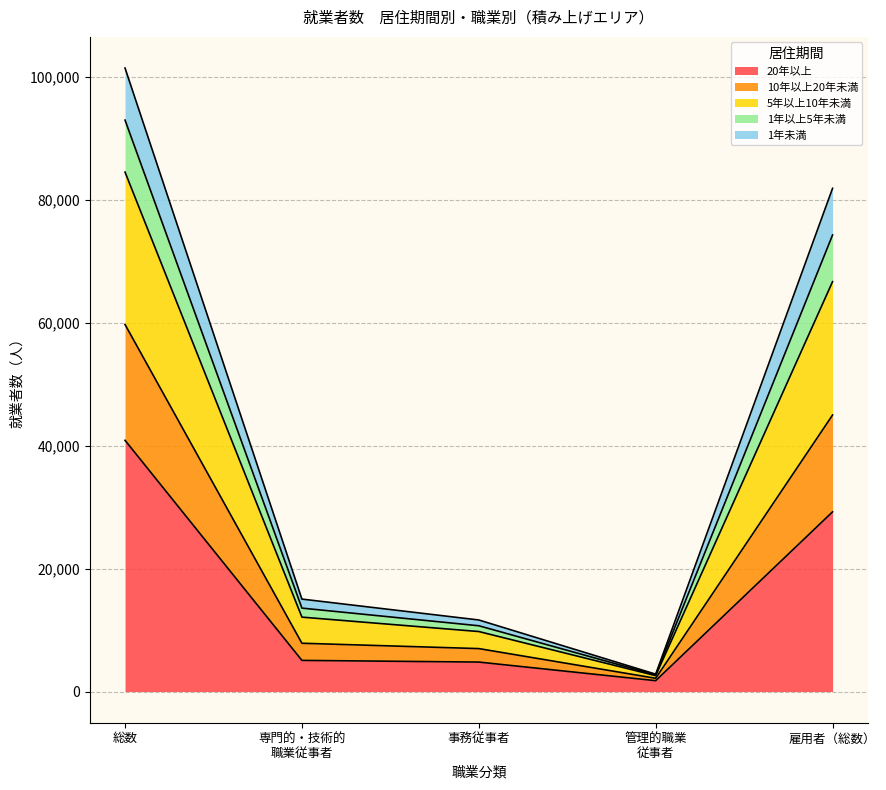

At which label does 1年以上5年未満 reach its peak?

総数